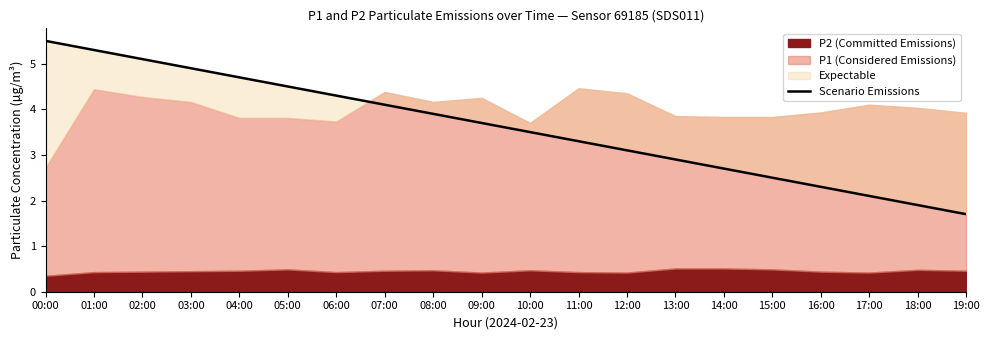

What is the label of the 7th point from the left?

06:00